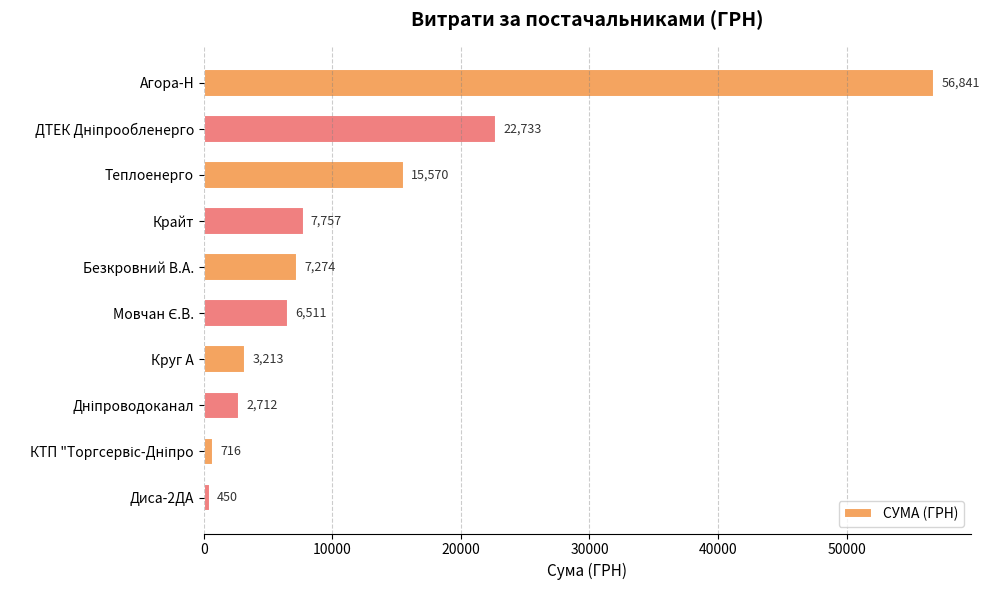

Approximately how many times larger is the value at Круг А compared to Диса-2ДА?

7.1